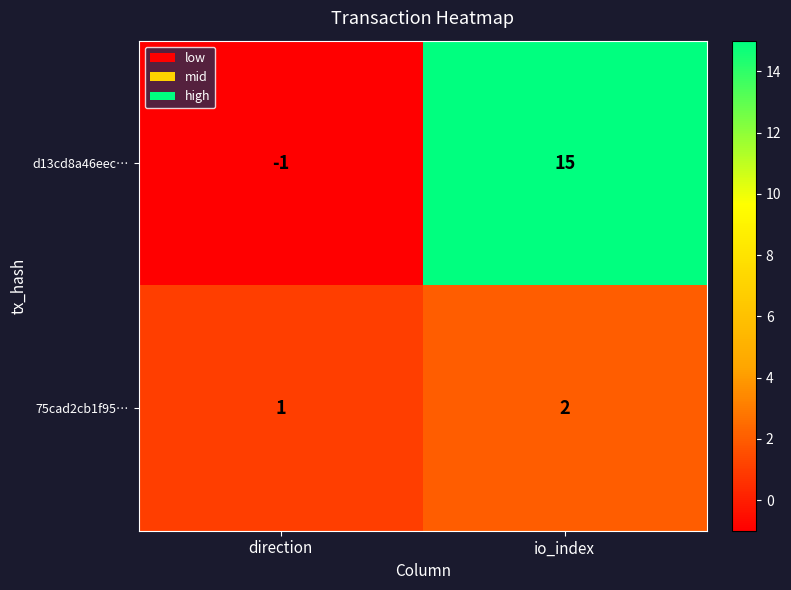

Which series has the largest total across all categories?

d13cd8a46eec…